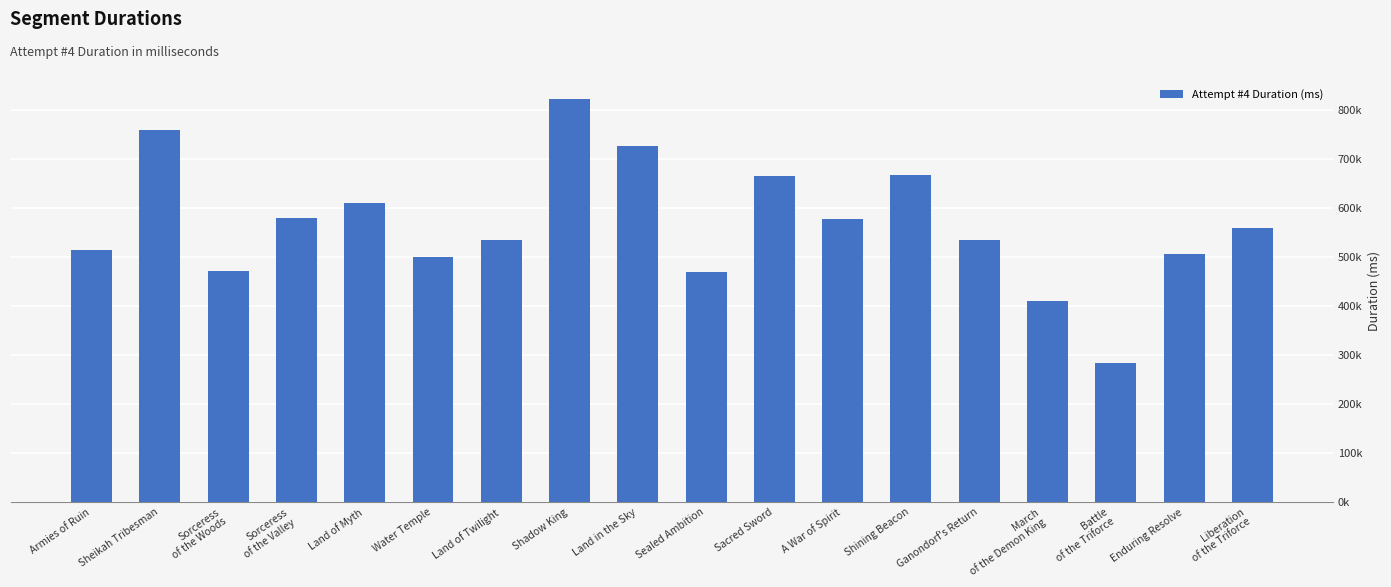

Reading right to left, list all the values displayed in this chart.

558700	506737	282666	409506	534309	667656	577679	665386	469035	725486	821844	533948	498944	609236	579969	472144	758326	514386